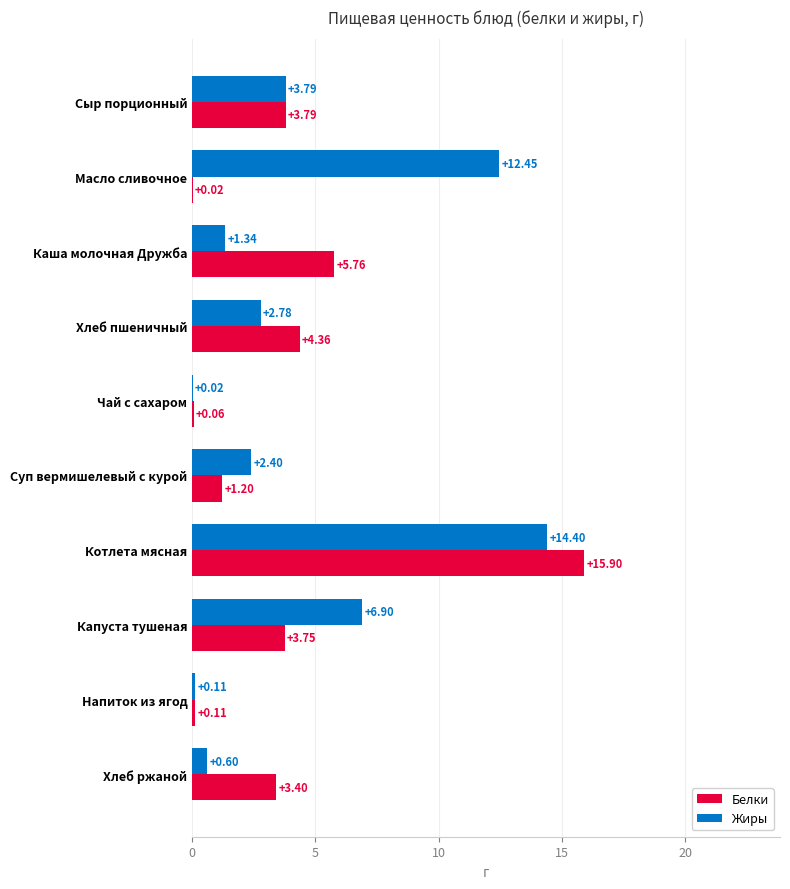

Between Сыр порционный and Чай с сахаром, which series saw the biggest shift?

Жиры